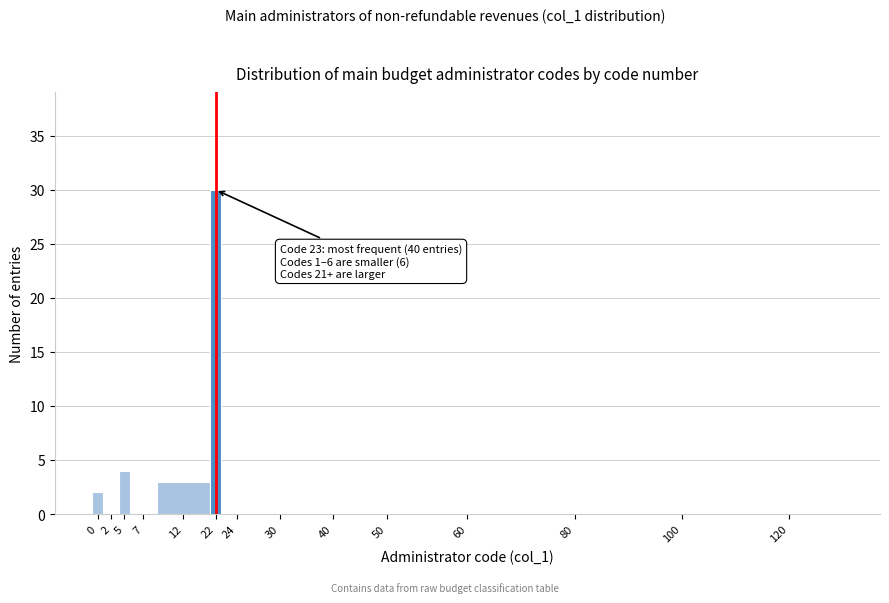

Reading left to right, what are all the values shown in this chart?

0=2	2=0	5=4	7=0	12=3	22=30	24=0	30=0	40=0	50=0	60=0	80=0	100=0	120=0